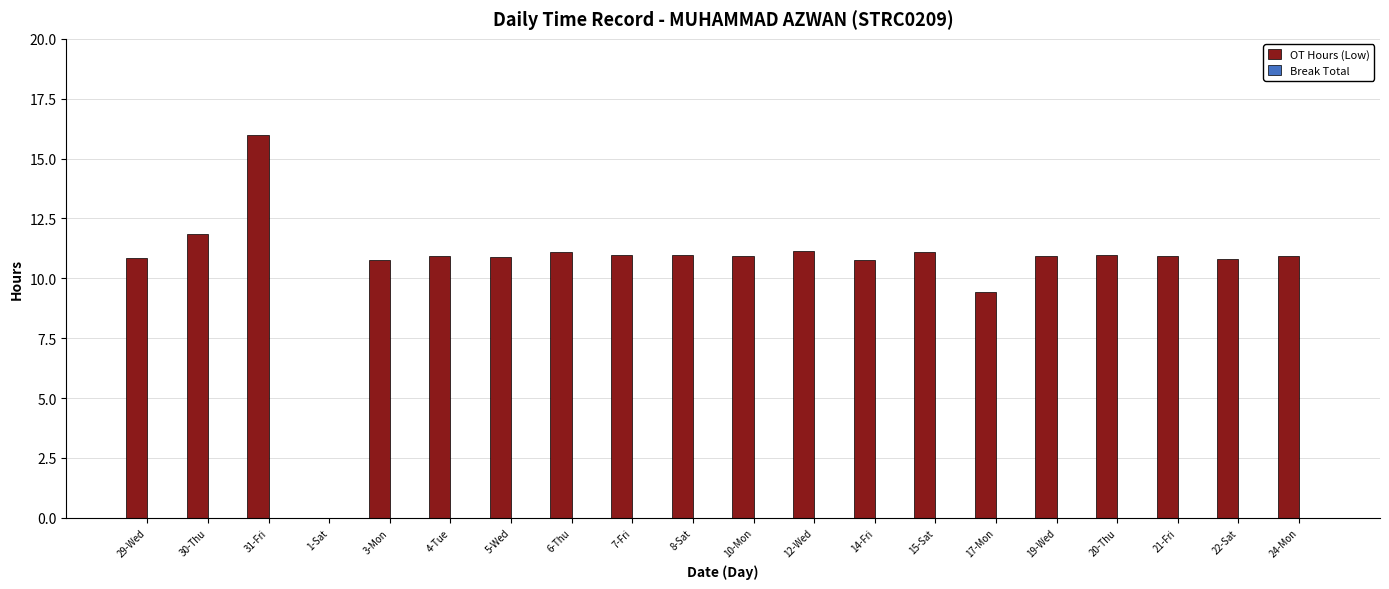

What is the sum of all values?

212.3